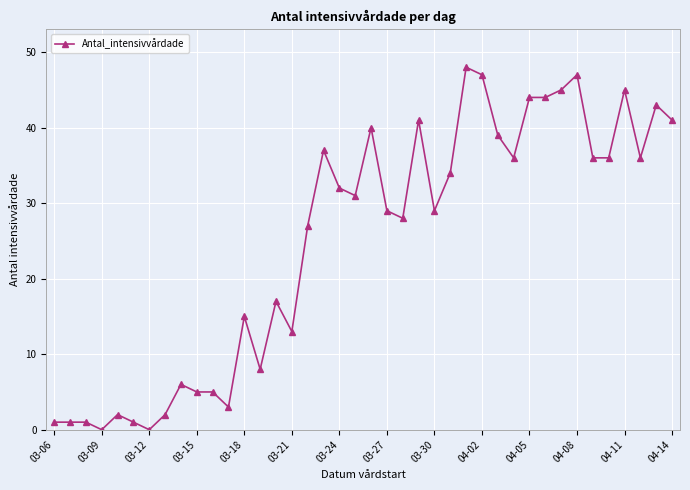

What is the average value?

25